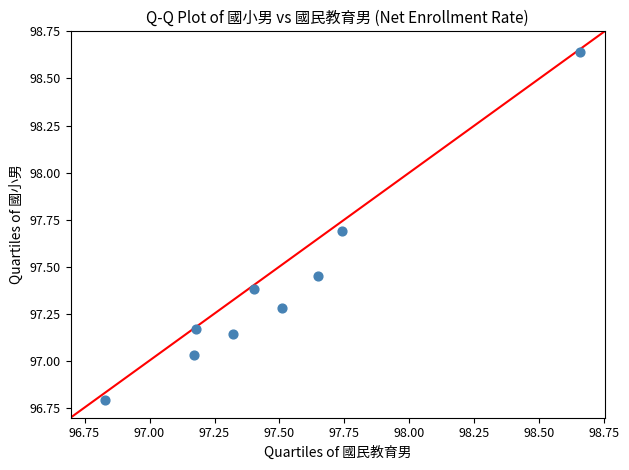

What is the range of Y values (max minus min)?

1.8